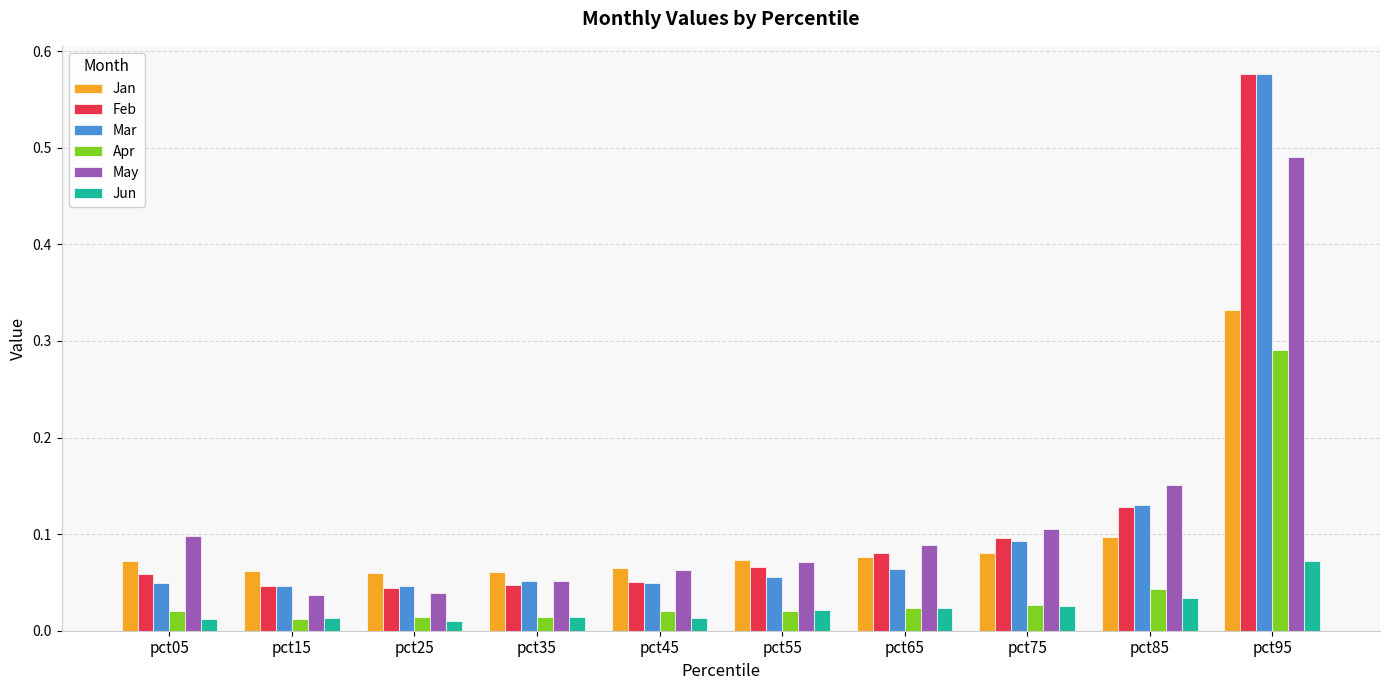

Are the bars horizontal?

No